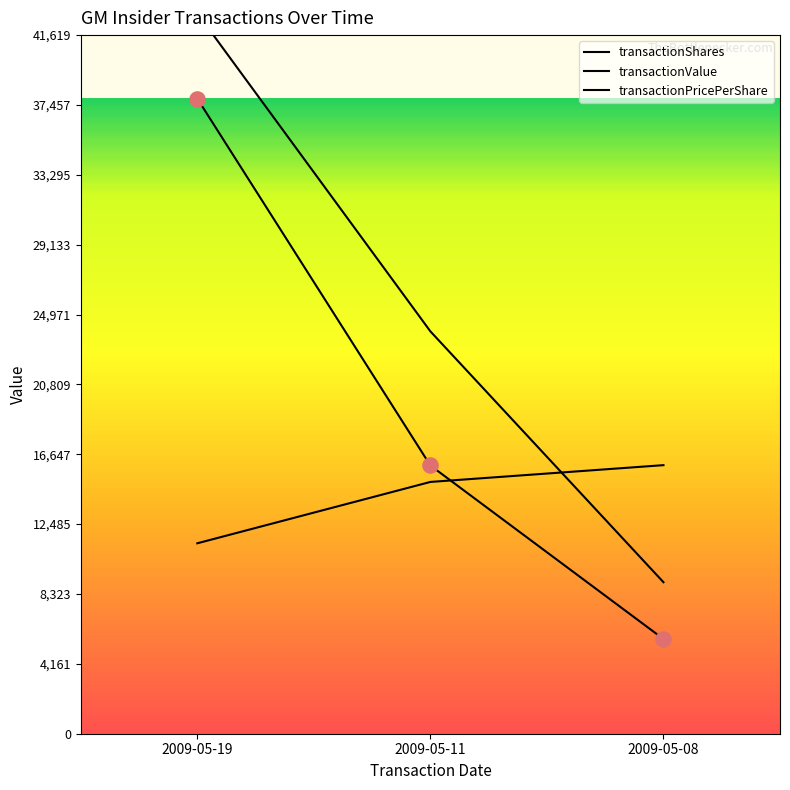

Which series contains the lowest Y value?

transactionShares